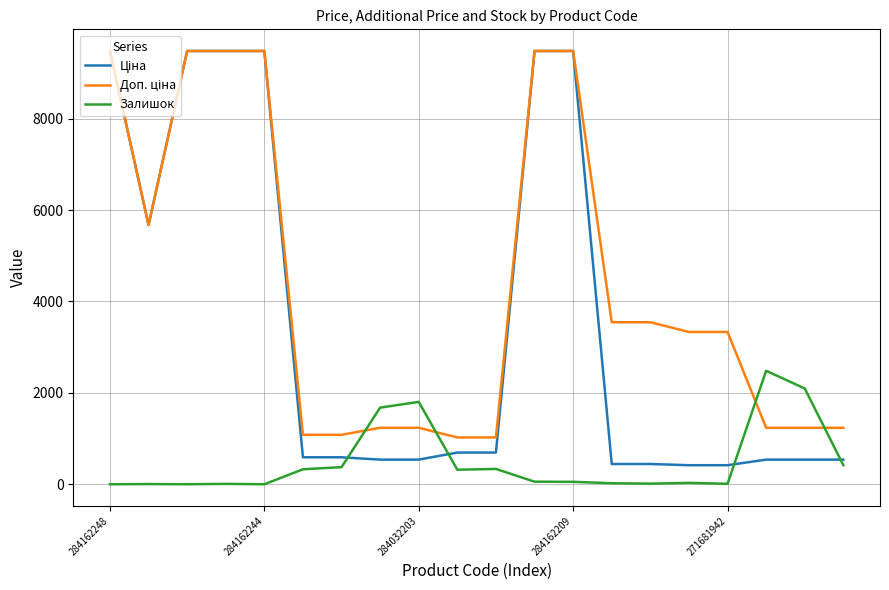

What is the greatest value displayed?

9480.1